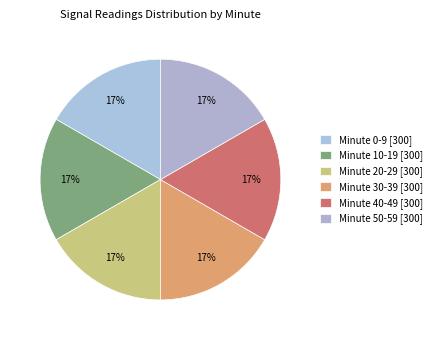

To the nearest percent, what is the difference between the largest and smallest slice percentages?

0%